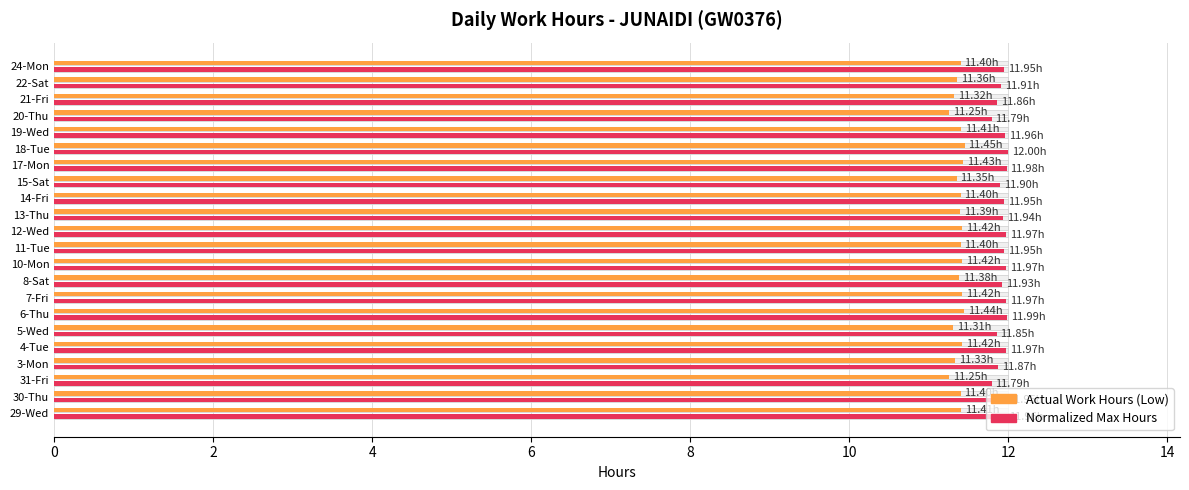

Between 21-Fri and 19-Wed, which is larger?

19-Wed